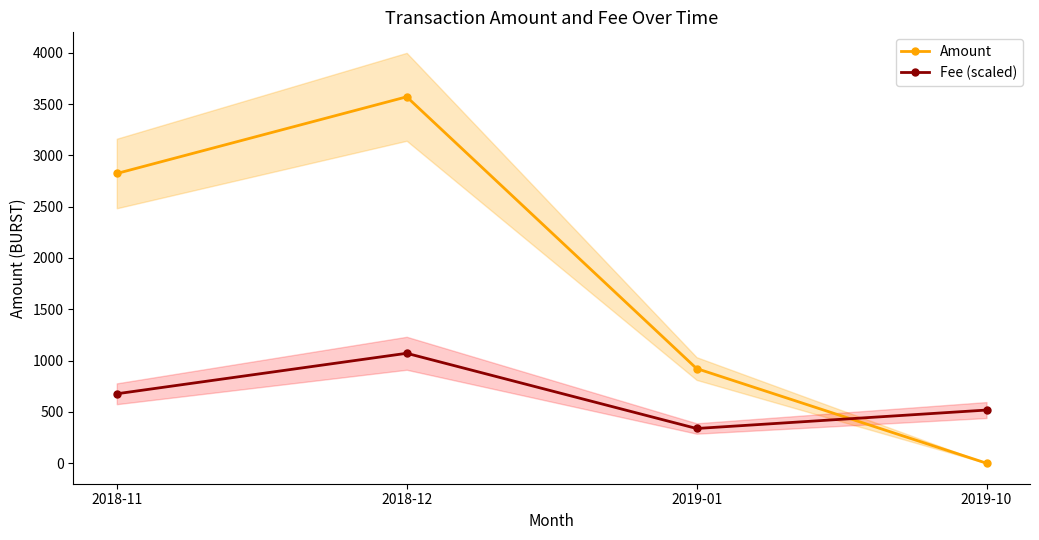

At 2018-11, list the series in order from smallest to largest.

Fee (scaled), Amount